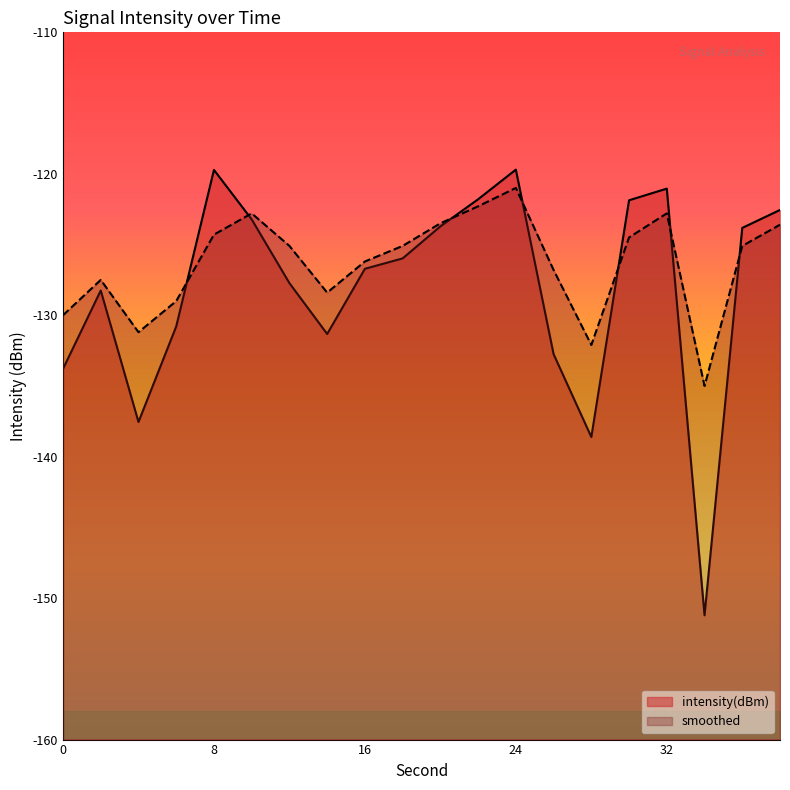

How many interior local peaks does the smoothed series have?

4